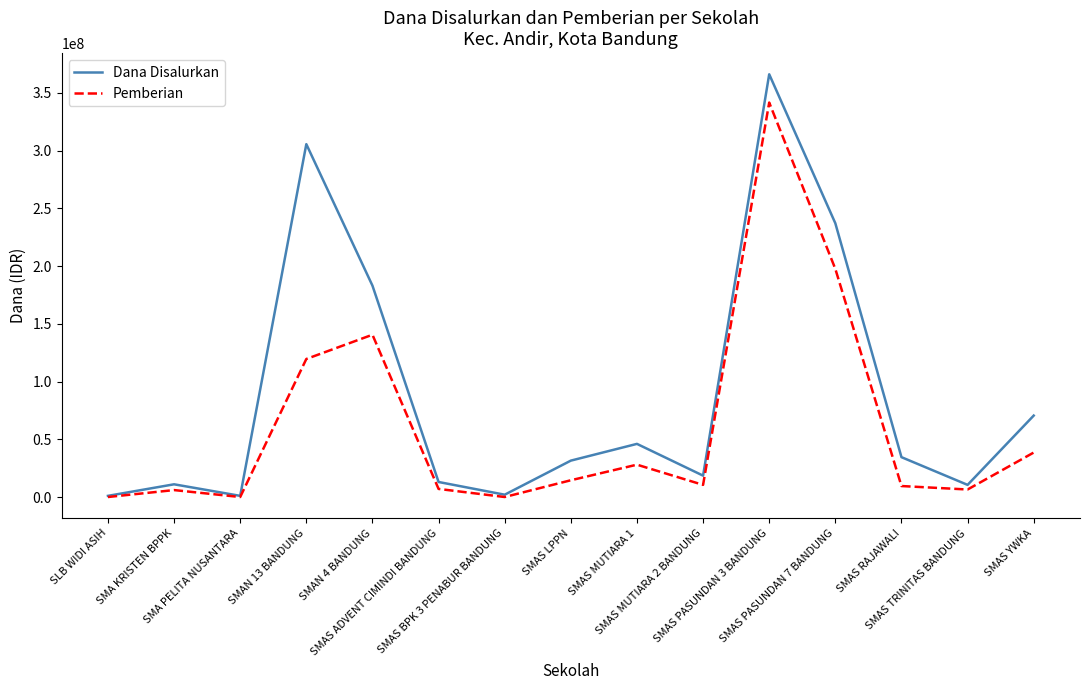

Does the chart display data point markers on the line(s)?

No